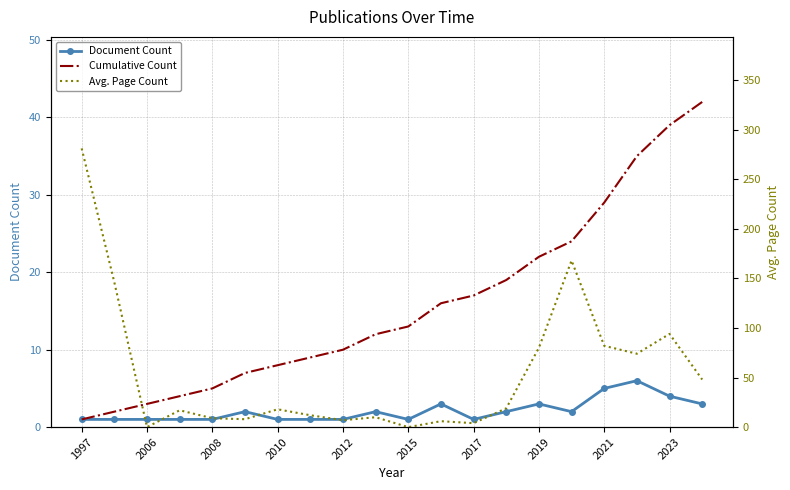

What is the approximate value of Cumulative Count at 11, to the nearest 10?

20